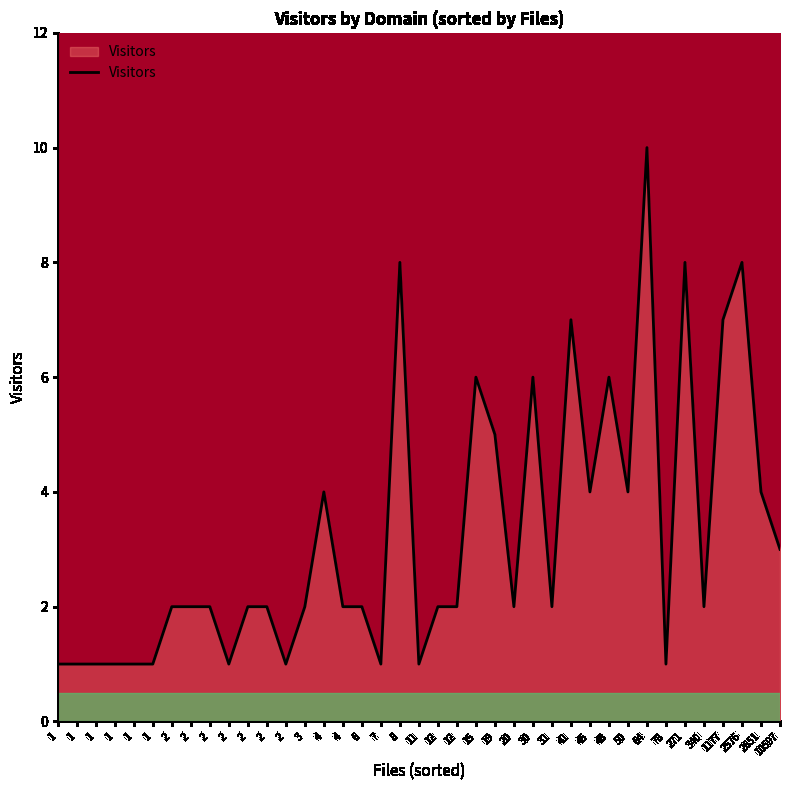

Which category has the lowest value across all series?

1